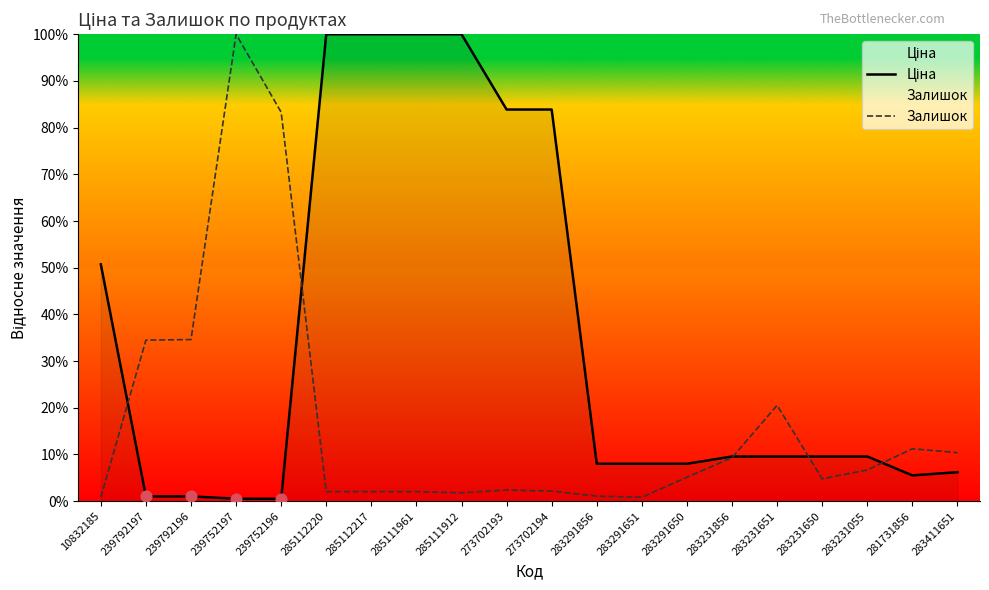

Which series has the widest spread of Y values?

Ціна